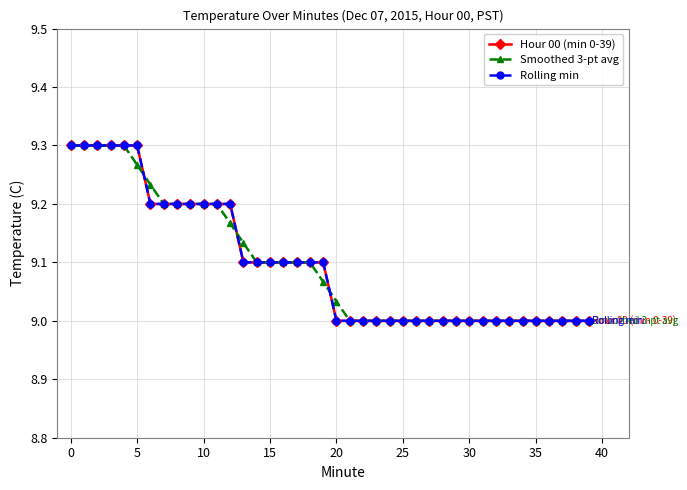

True or false: Smoothed 3-pt avg has more than 1 points higher than both neighbors.

False